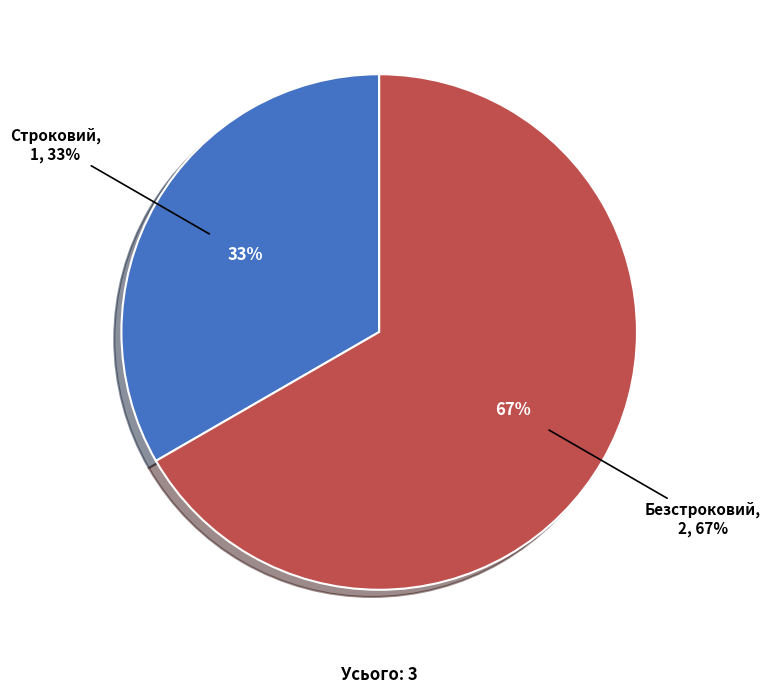

Which category has the biggest portion of the pie?

Безстроковий